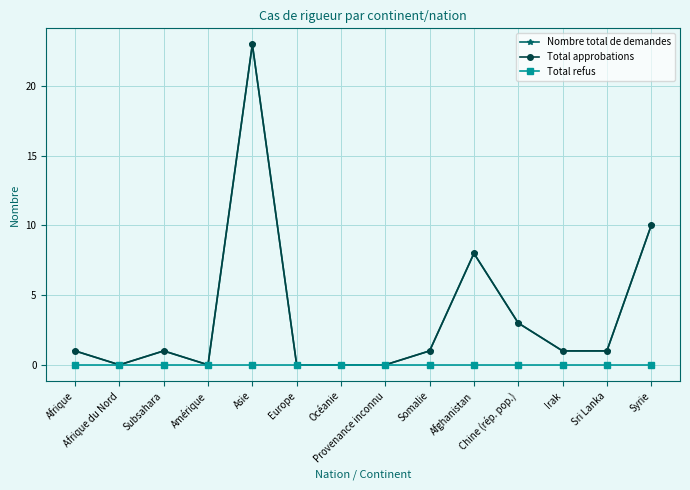

What is the difference between the Total approbations values at Chine (rép. pop.) and Afrique du Nord?

3